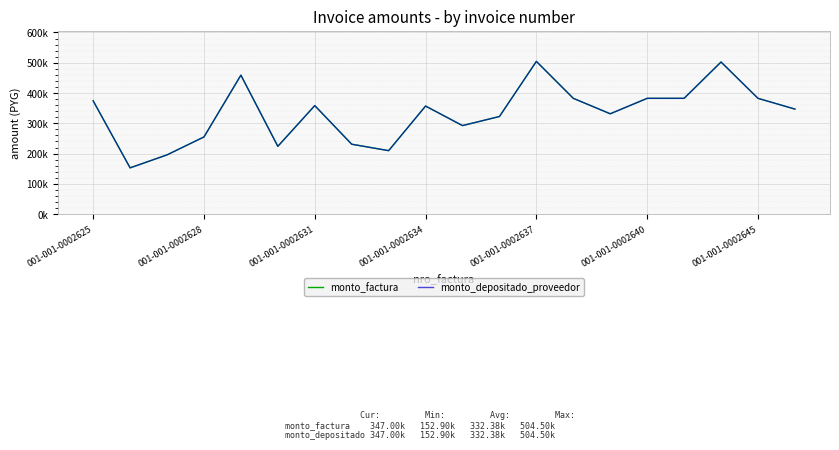

What are all the series names shown in the legend?

monto_factura, monto_depositado_proveedor